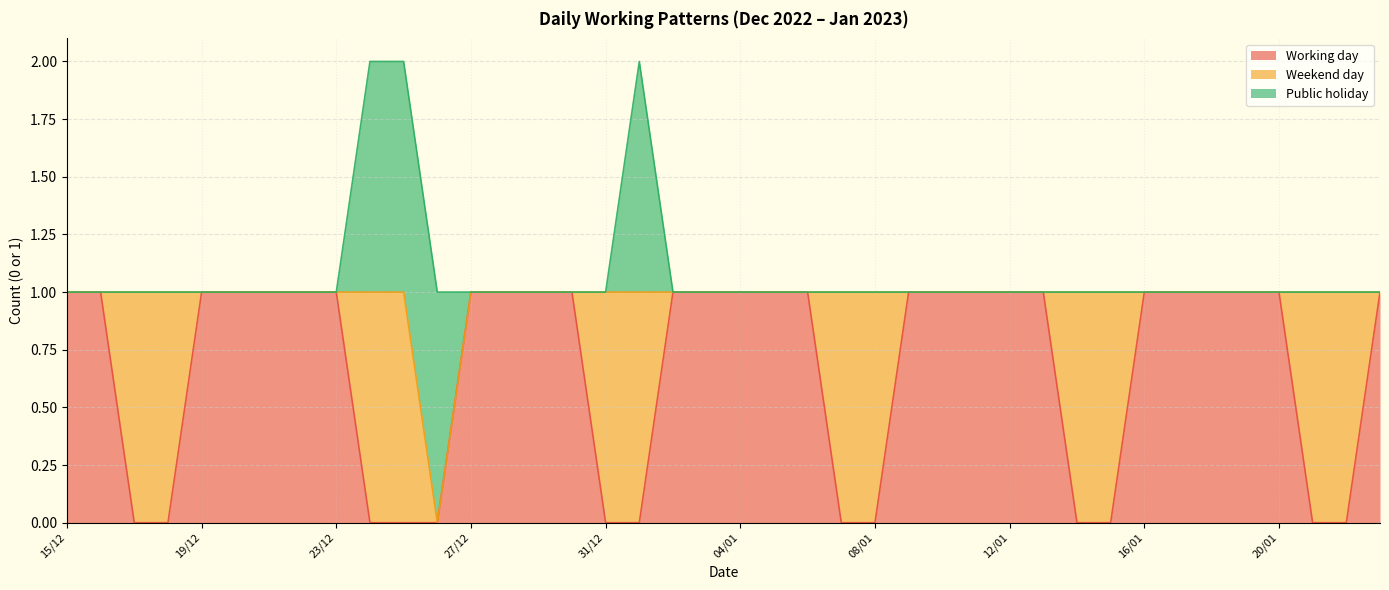

At which label is Weekend day closest to 0?

15/12